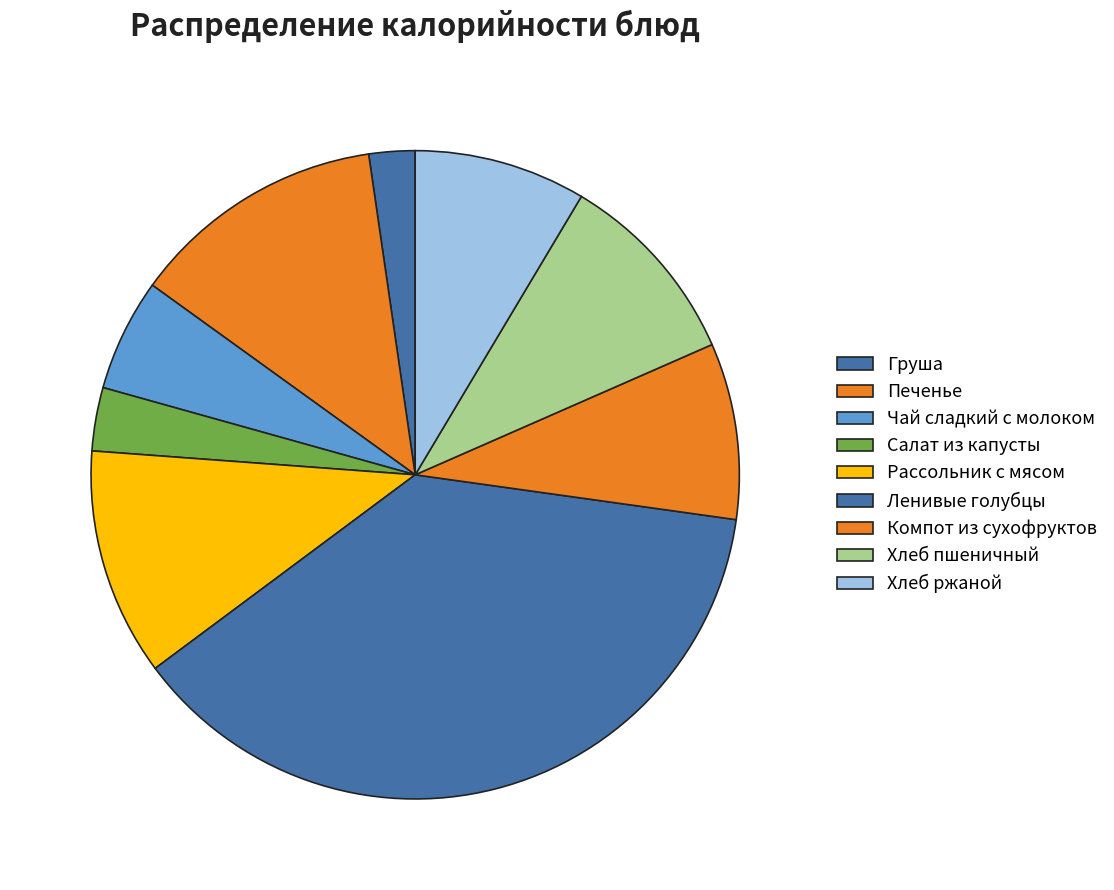

What is the change in value from Ленивые голубцы to Хлеб ржаной?

-284.7